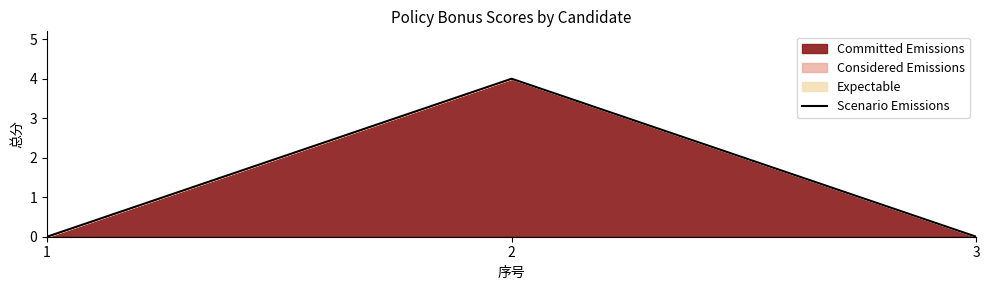

Count the values in the range 0 to 4.

3